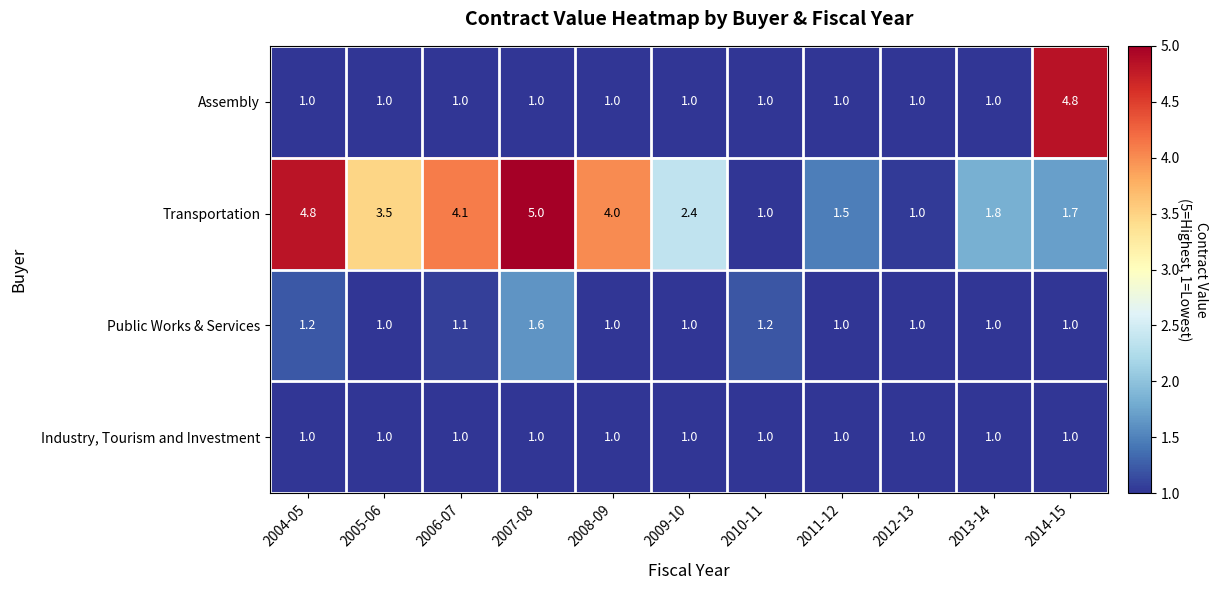

What is the difference between the maximum and minimum values in the Transportation series?

4.0